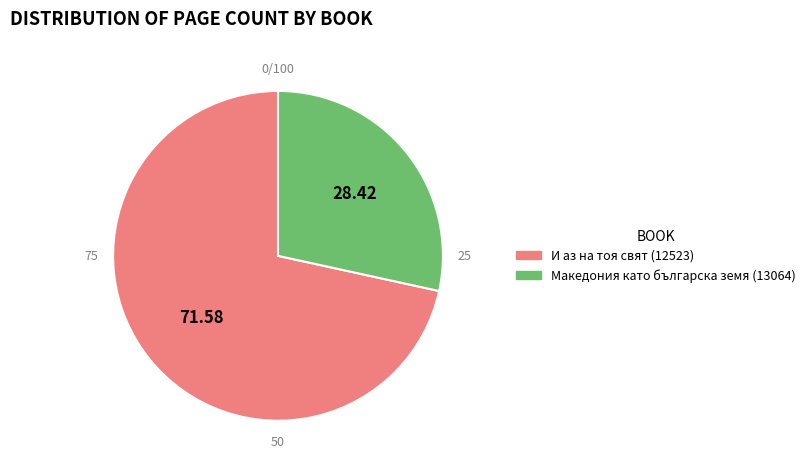

Is the sum of Македония като българска земя (13064) and И аз на тоя свят (12523) greater than half?

Yes